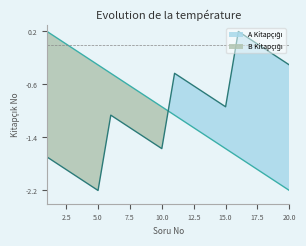

Where is A Kitapçığı nearest to the value -1?

10